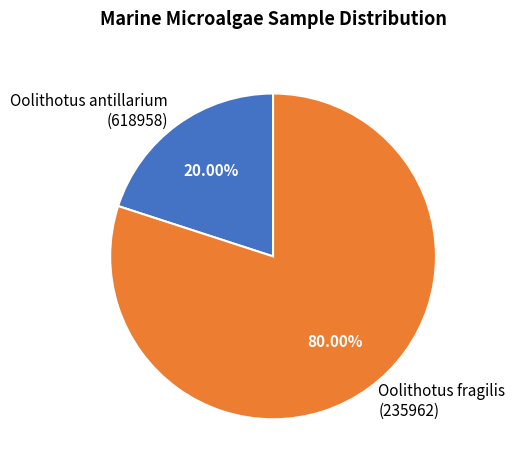

Which has a higher value, Oolithotus antillarium (618958) or Oolithotus fragilis (235962)?

Oolithotus fragilis (235962)